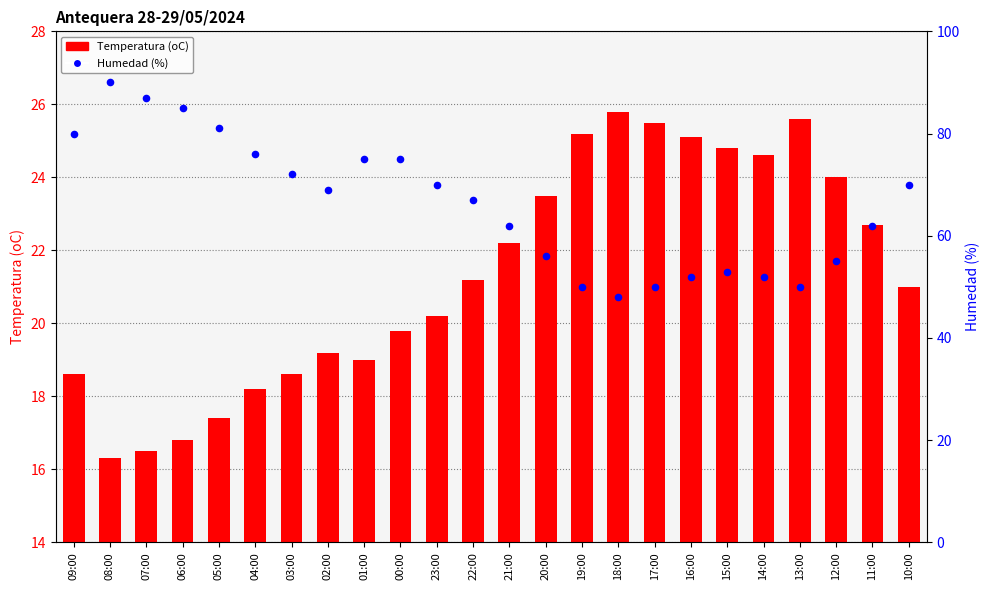

At which category is the sum across all series the highest?

08:00